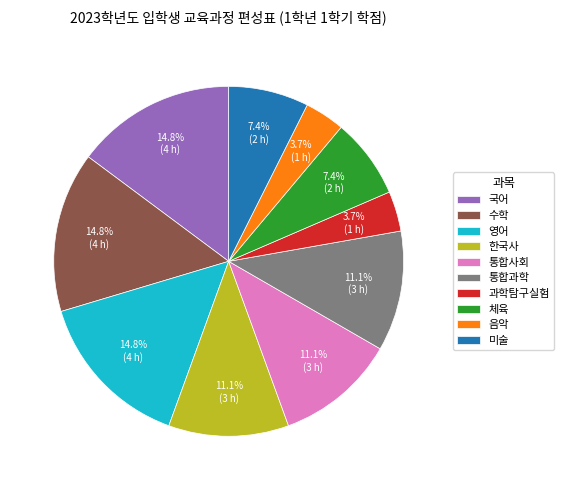

Is there a majority slice in this chart?

No